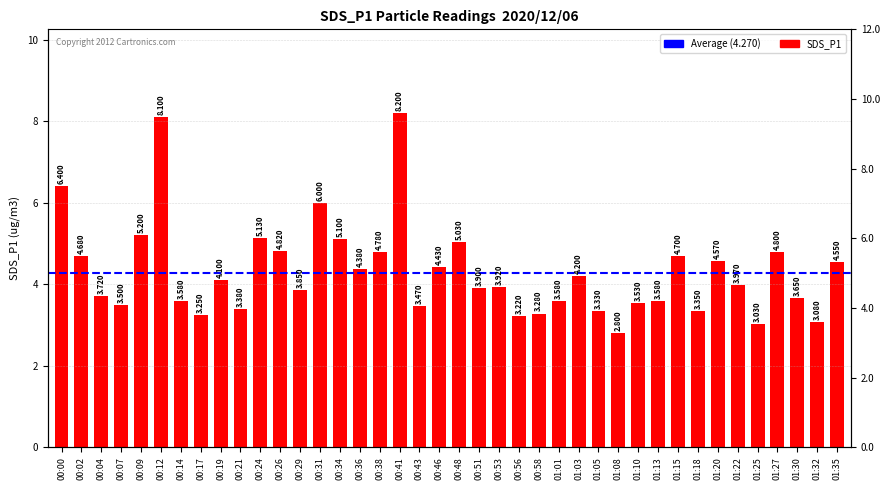

How many values are below 3?

1